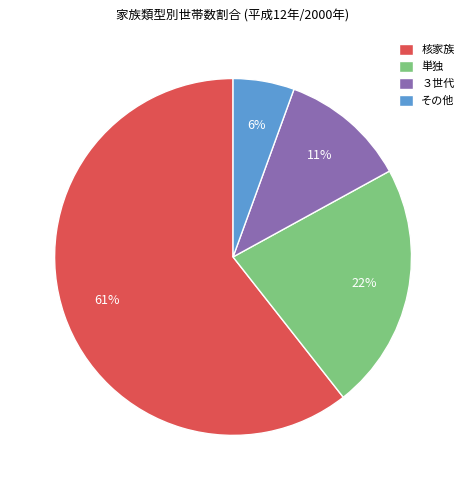

To the nearest percent, what is the difference between the largest and smallest slice percentages?

55%